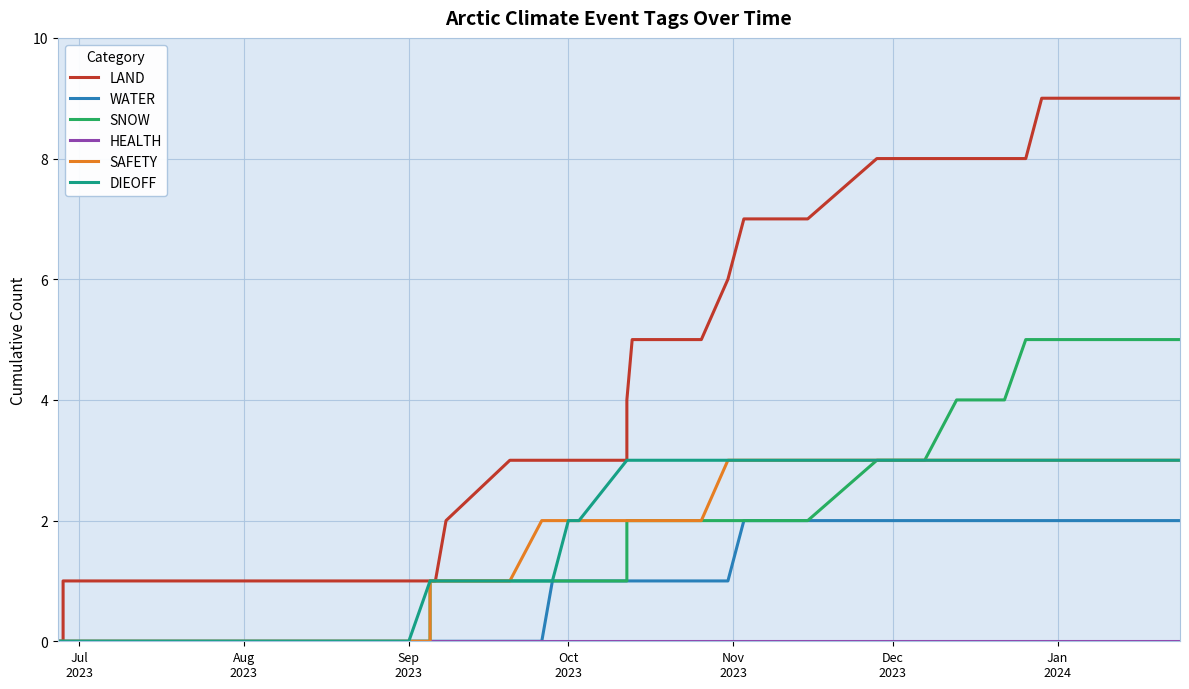

Which series has the widest spread of values?

LAND